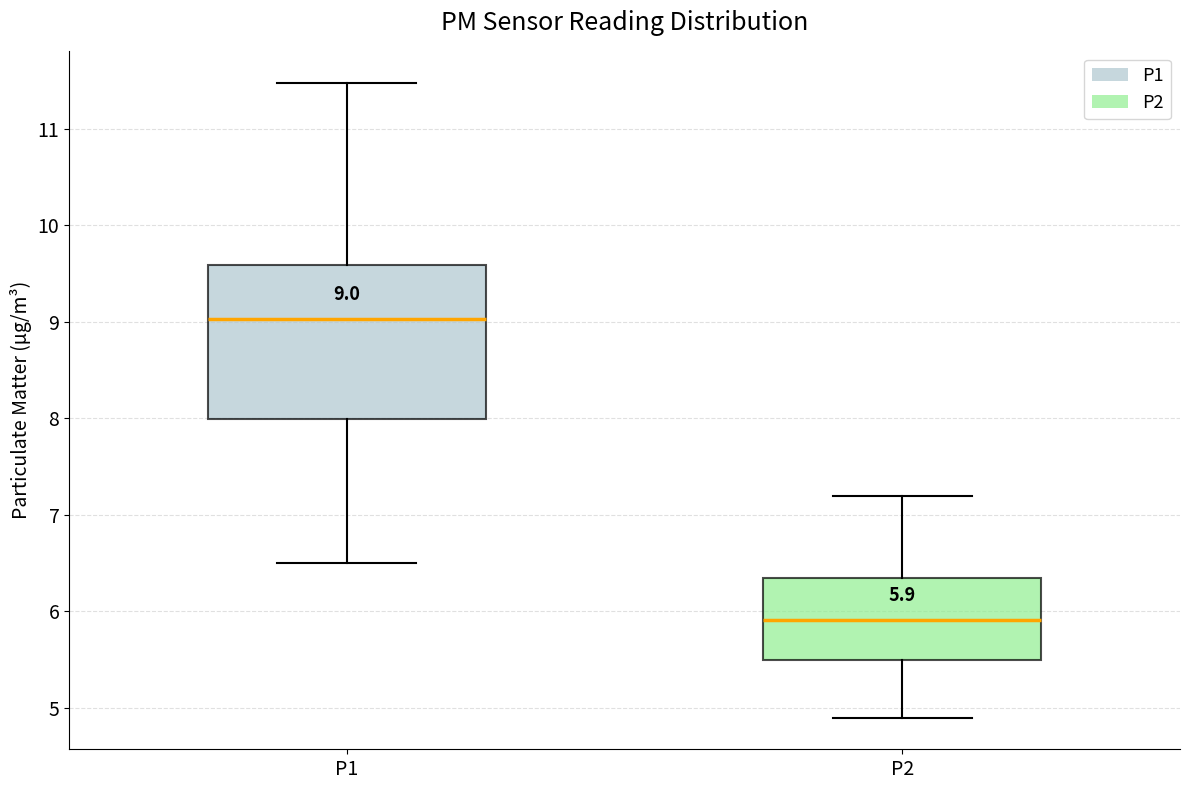

Which box's median line is the lowest?

P2